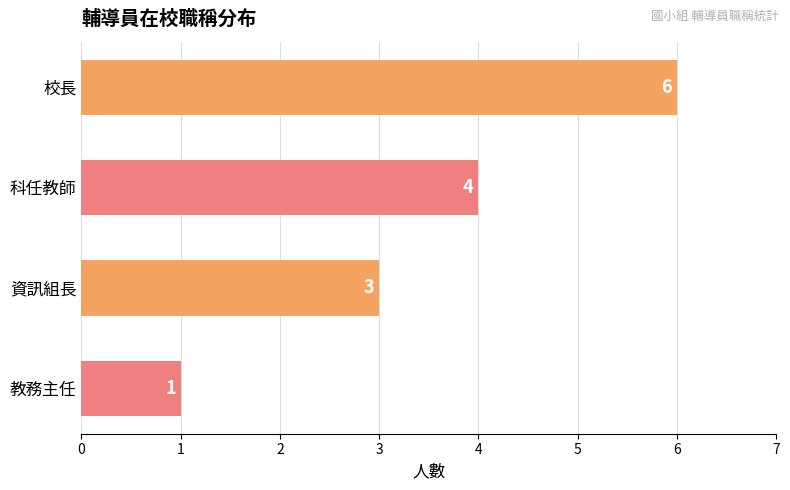

What is the label of the 4th bar from the top?

教務主任